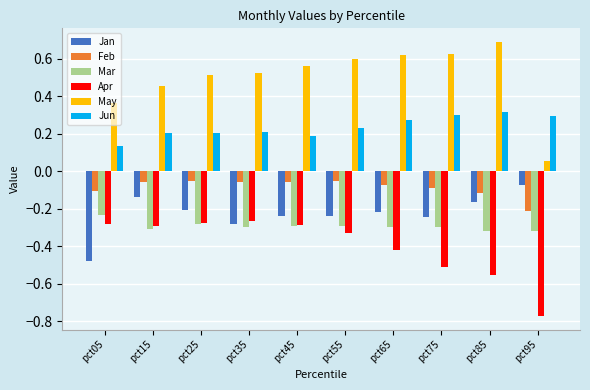

Are the bars horizontal?

No